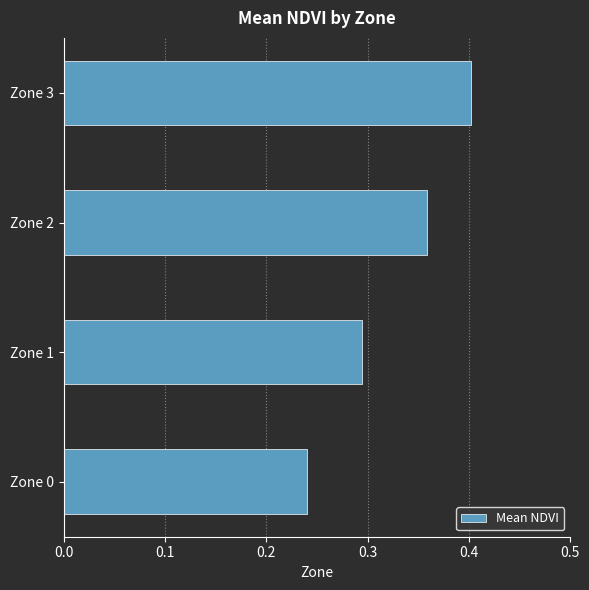

How many values are between 0 and 1?

4